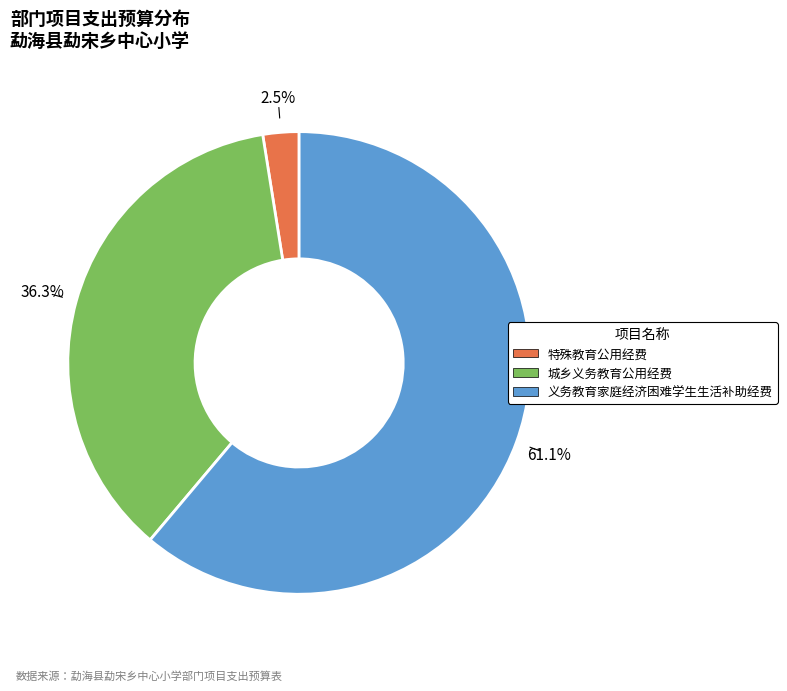

Is there a majority slice in this chart?

Yes